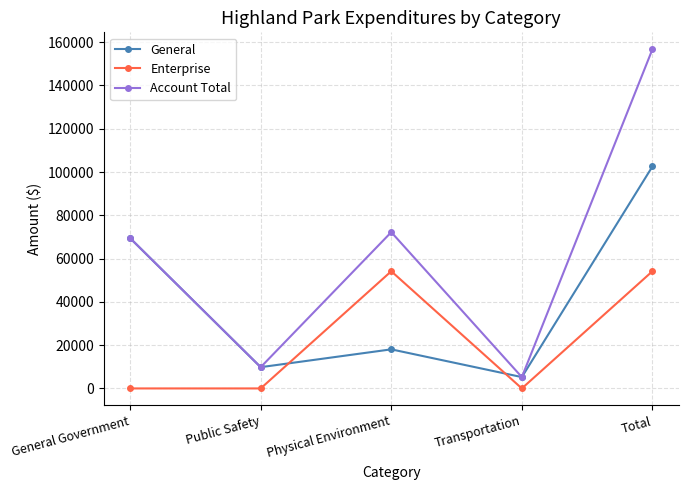

Which category has the highest value across all series?

Total